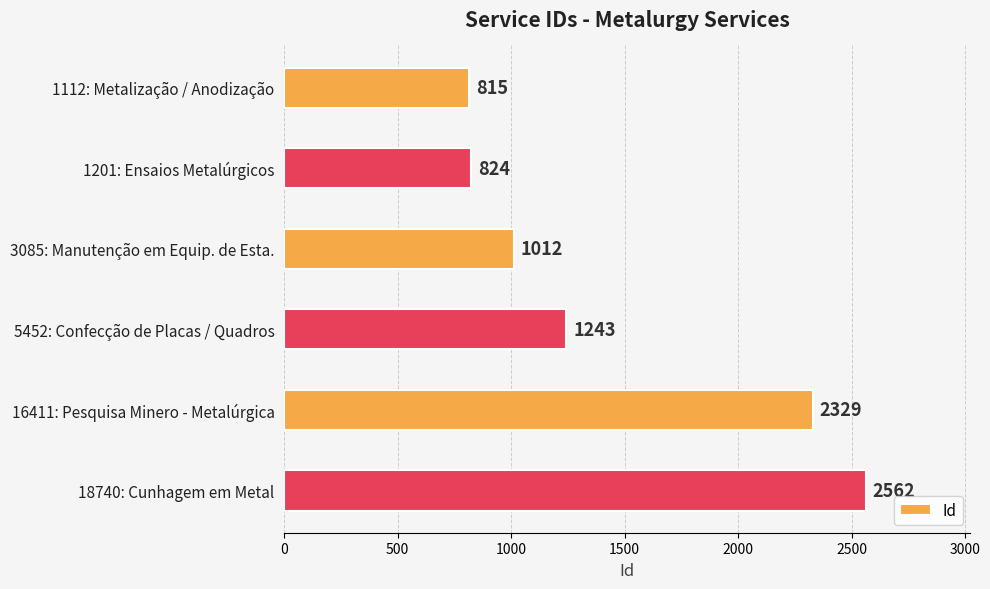

Reading bottom to top, list all the values displayed in this chart.

18740: Cunhagem em Metal=2562	16411: Pesquisa Minero - Metalúrgica=2329	5452: Confecção de Placas / Quadros=1243	3085: Manutenção em Equip. de Esta.=1012	1201: Ensaios Metalúrgicos=824	1112: Metalização / Anodização=815